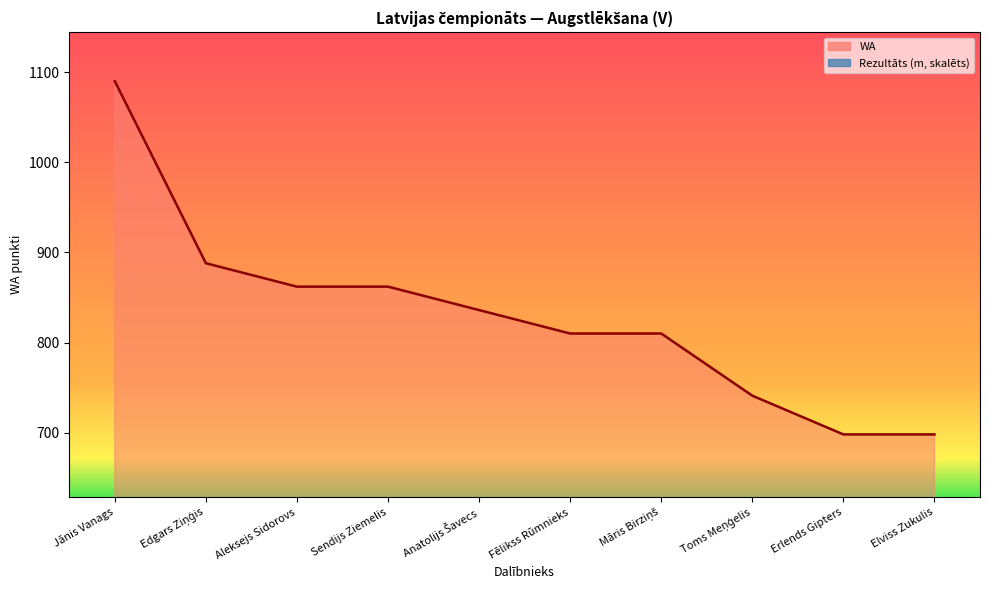

Between Sendijs Ziemelis and Erlends Gipters, which series saw the biggest shift?

WA